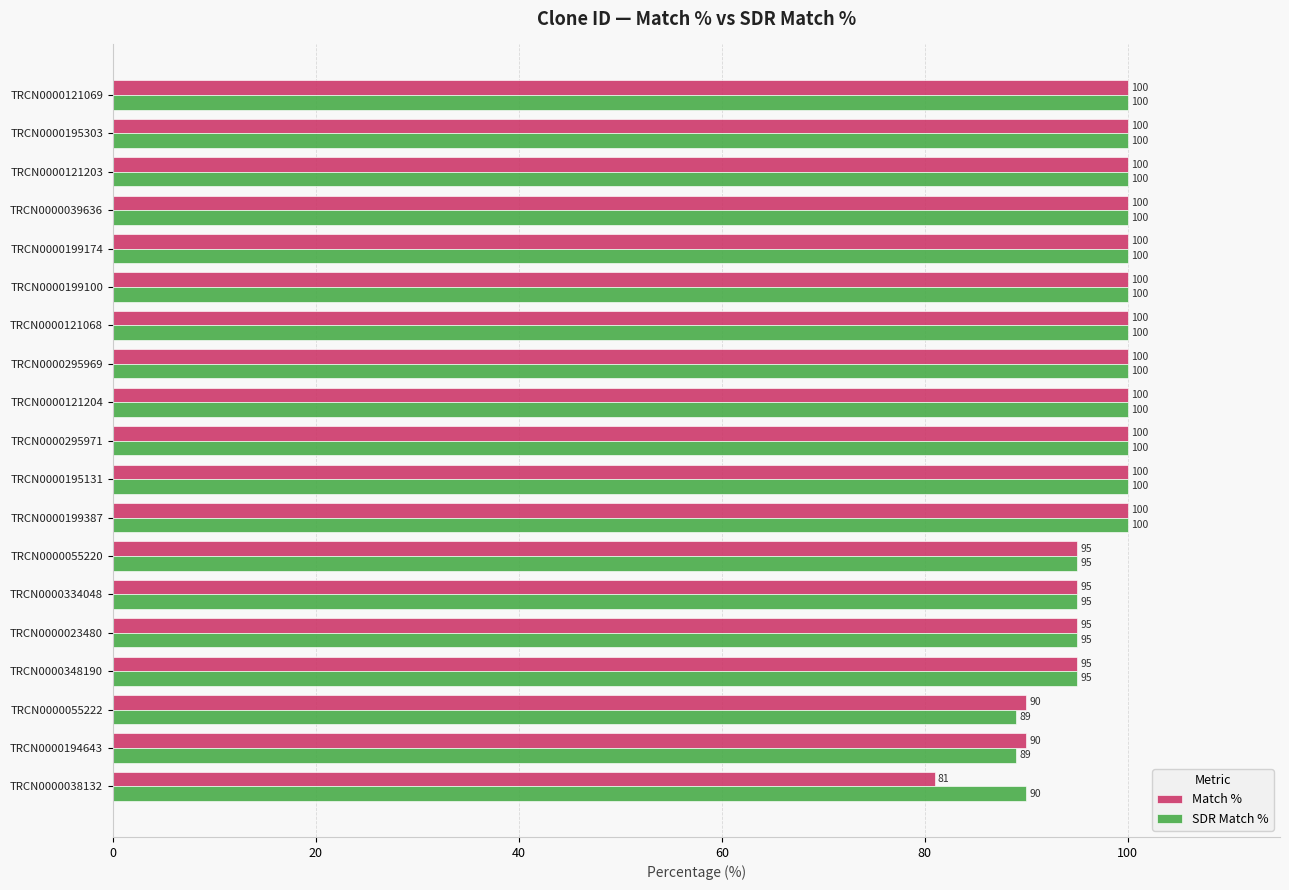

The value of Match % at TRCN0000295971 is 100. True or false?

True